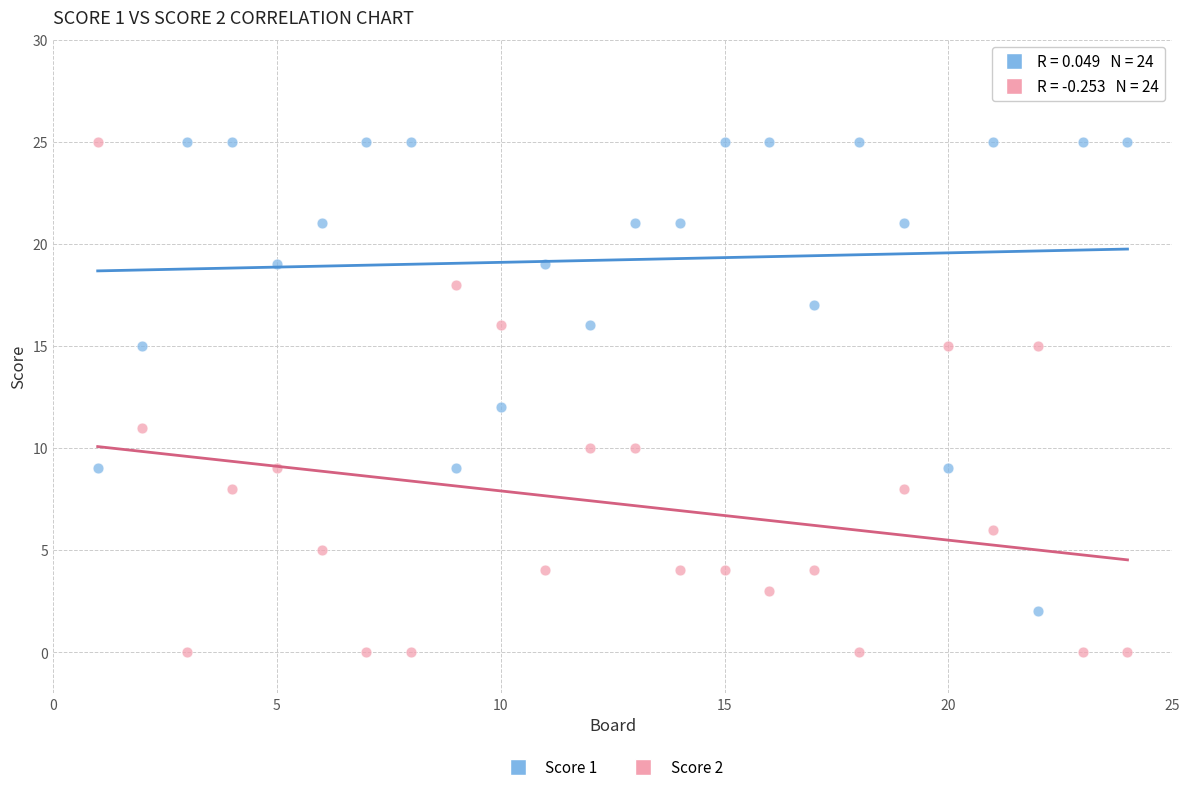

Across all data points, what is the range of Y values (max minus min)?

25